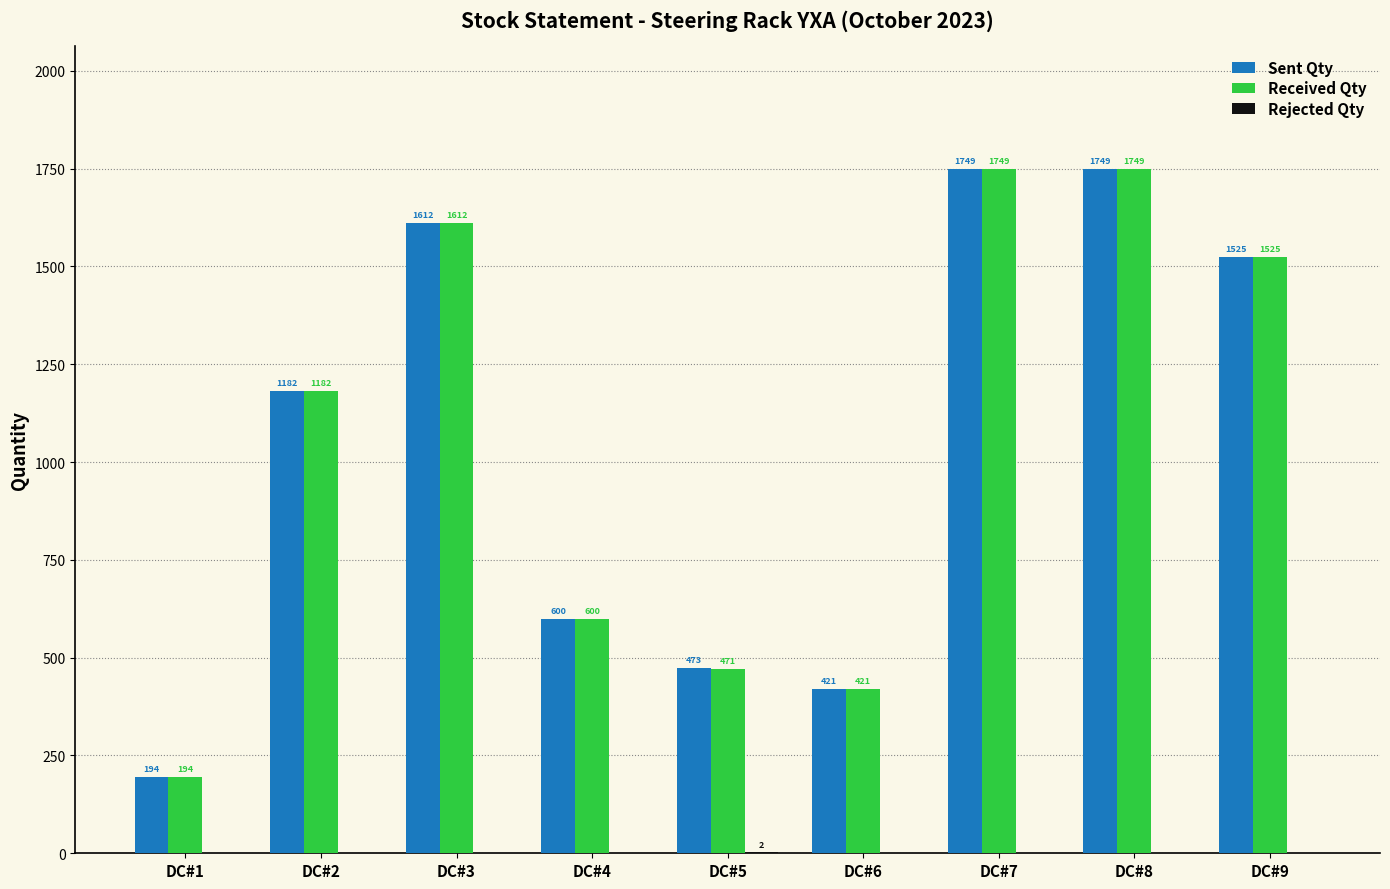

Which series changed the most between DC#5 and DC#9?

Received Qty